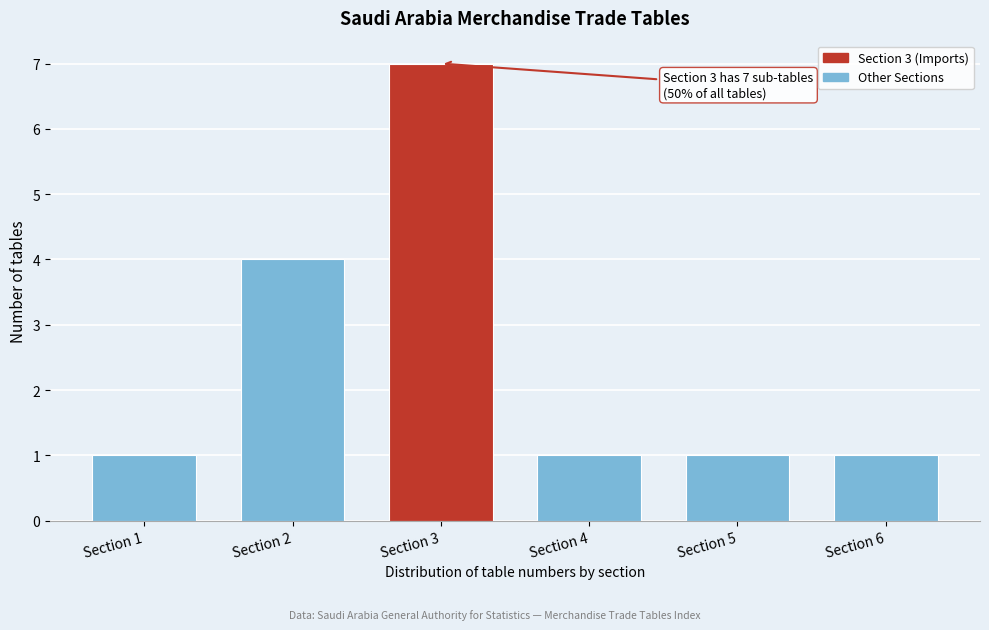

Reading right to left, extract all data points from this chart.

1	1	1	7	4	1